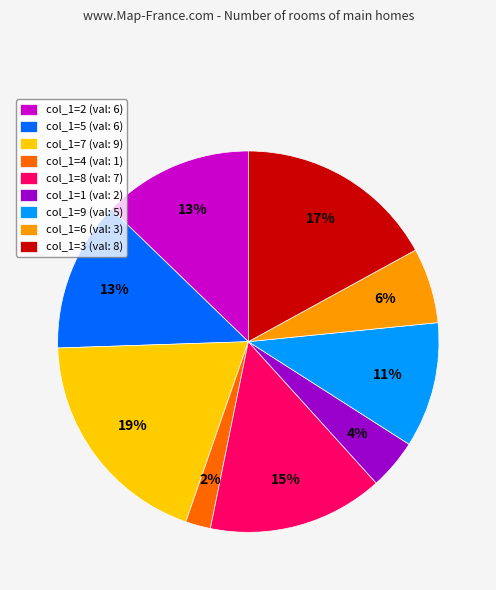

To the nearest percent, what portion does col_1=8 (val: 7) represent?

15%